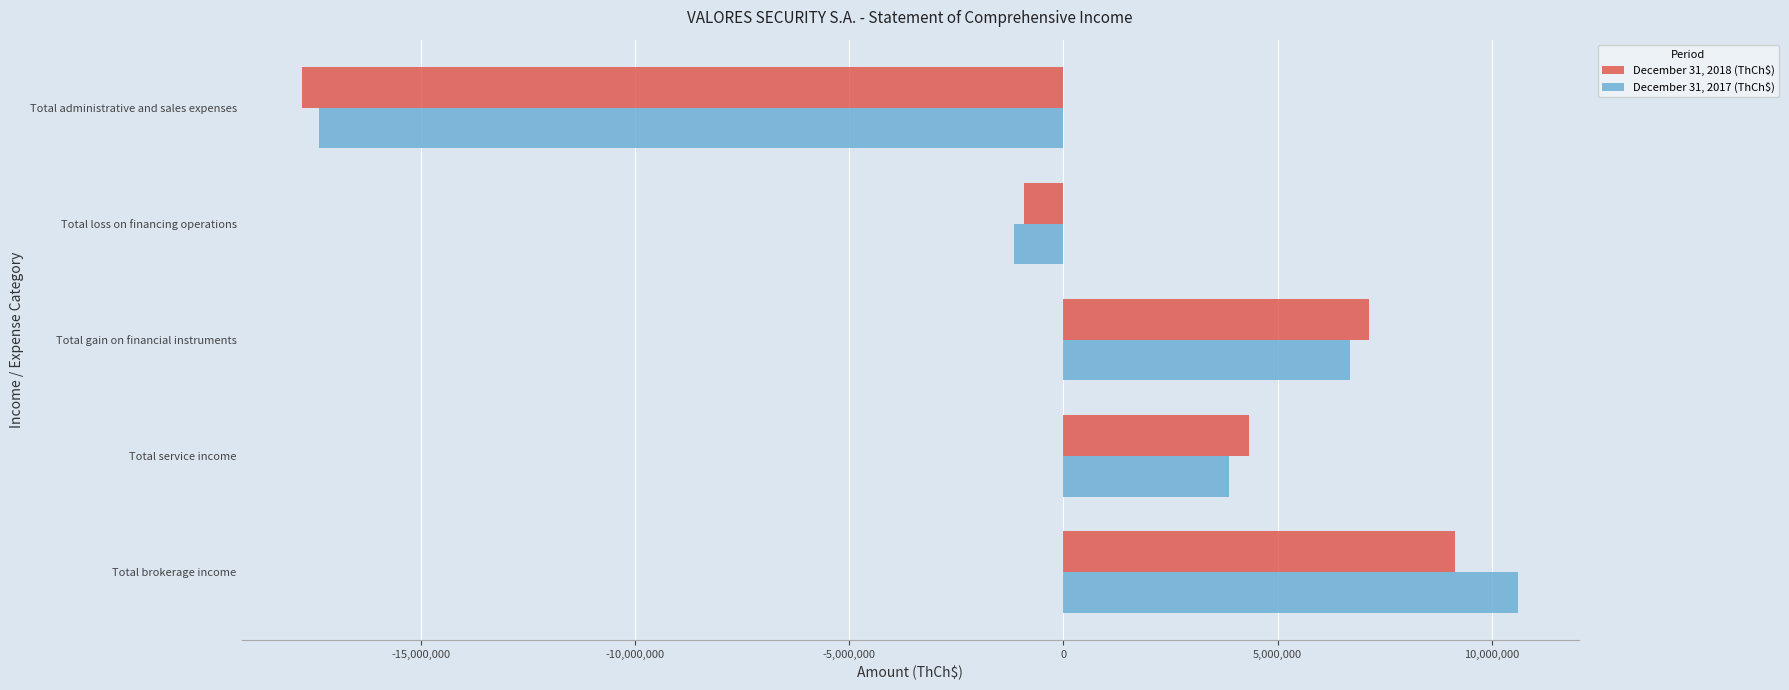

Count the number of categories in the chart.

5